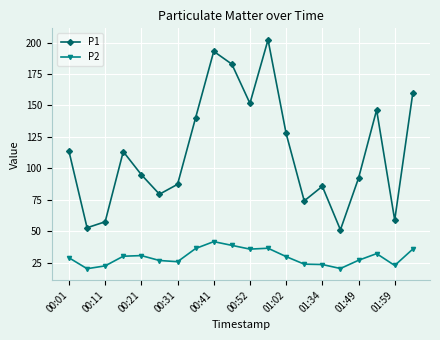

True or false: P2 has more than 0 interior local peaks.

True